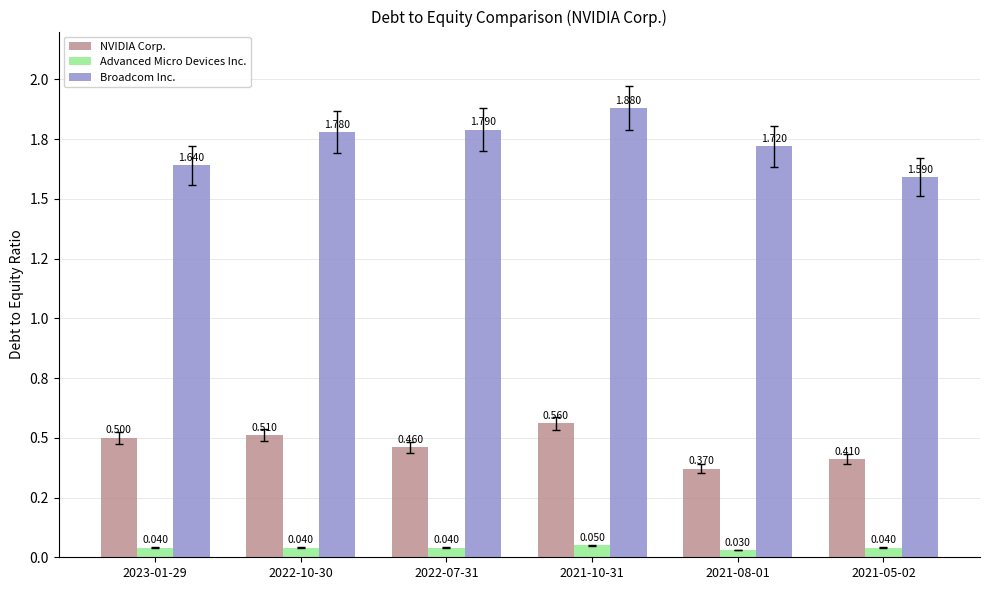

Which series has the widest spread of values?

Broadcom Inc.